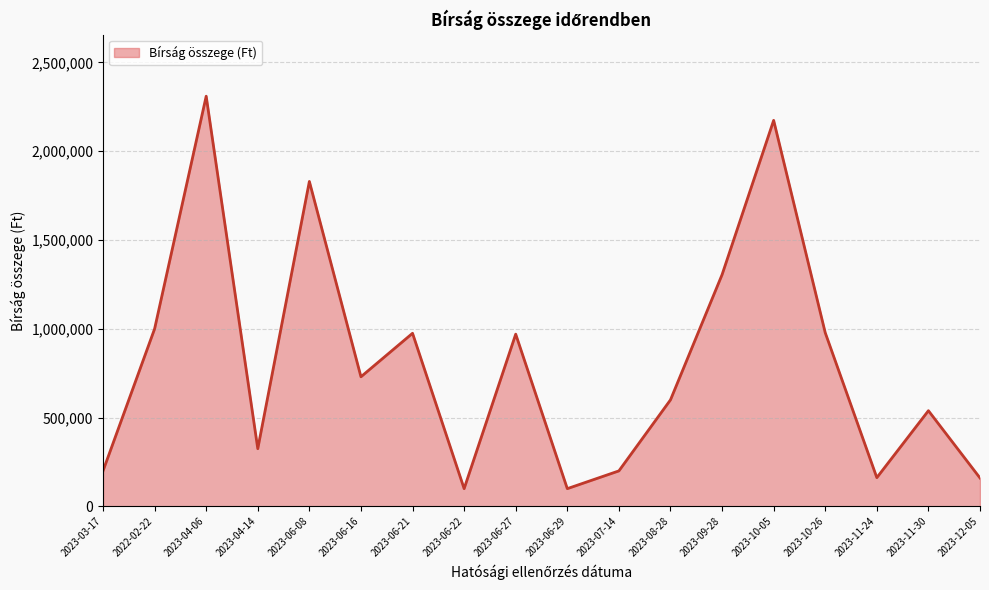

At which label does the data first exceed 730000?

2022-02-22